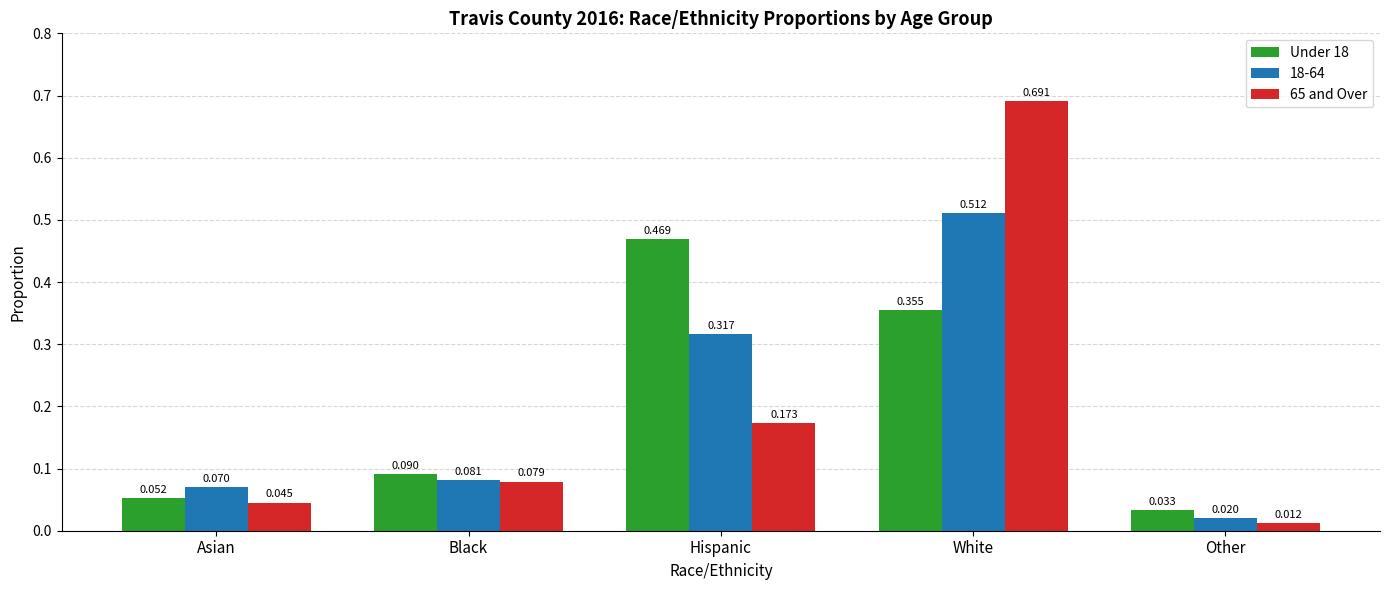

Which label corresponds to the smallest value in the chart?

Other